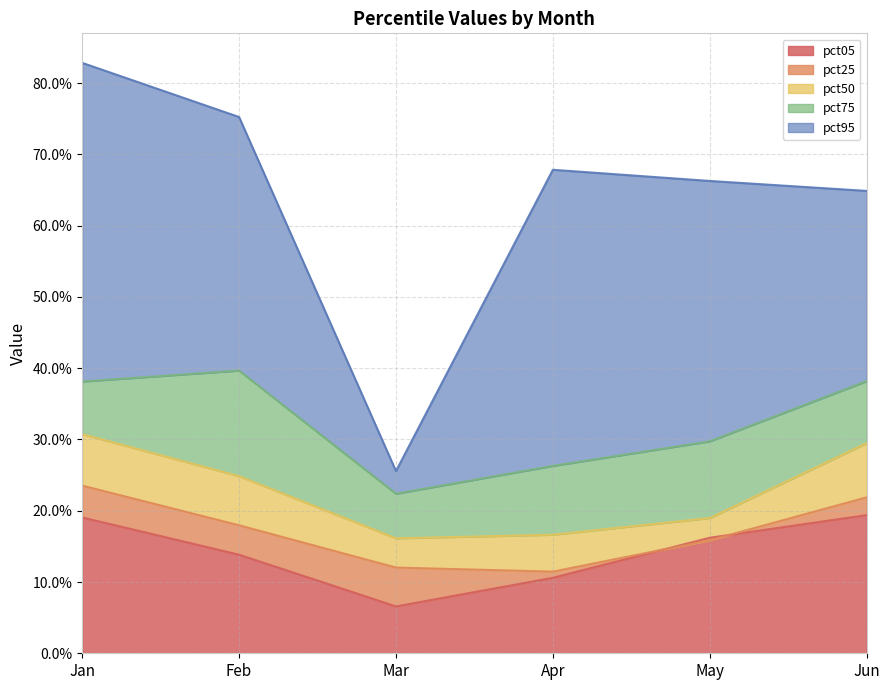

At which category is the sum across all series the highest?

Jan